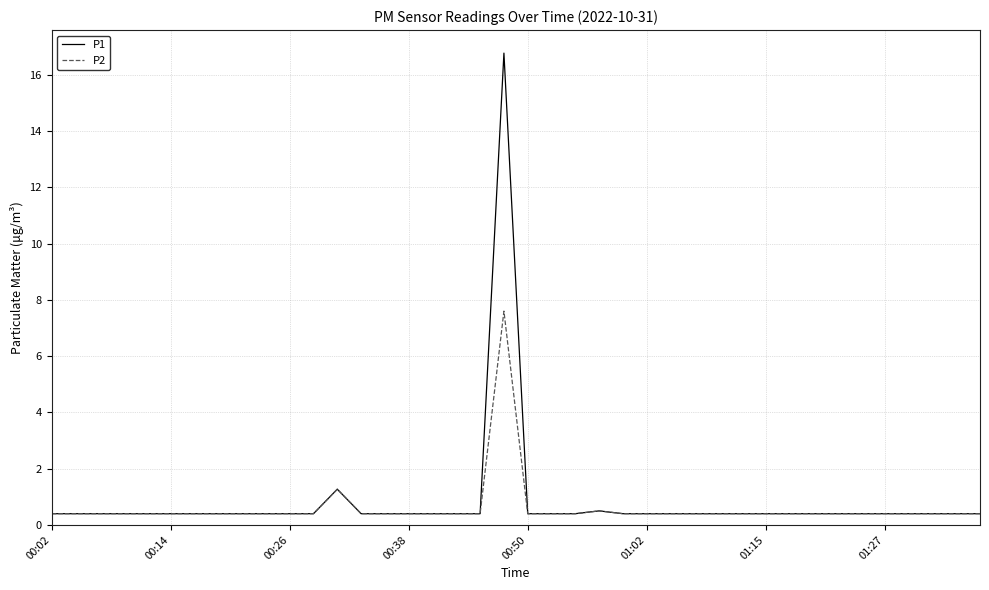

Which series has the widest spread of values?

P1